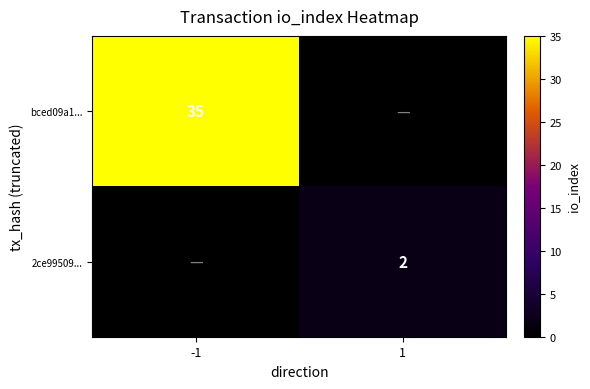

What is the difference between the highest and lowest values at 1?

2